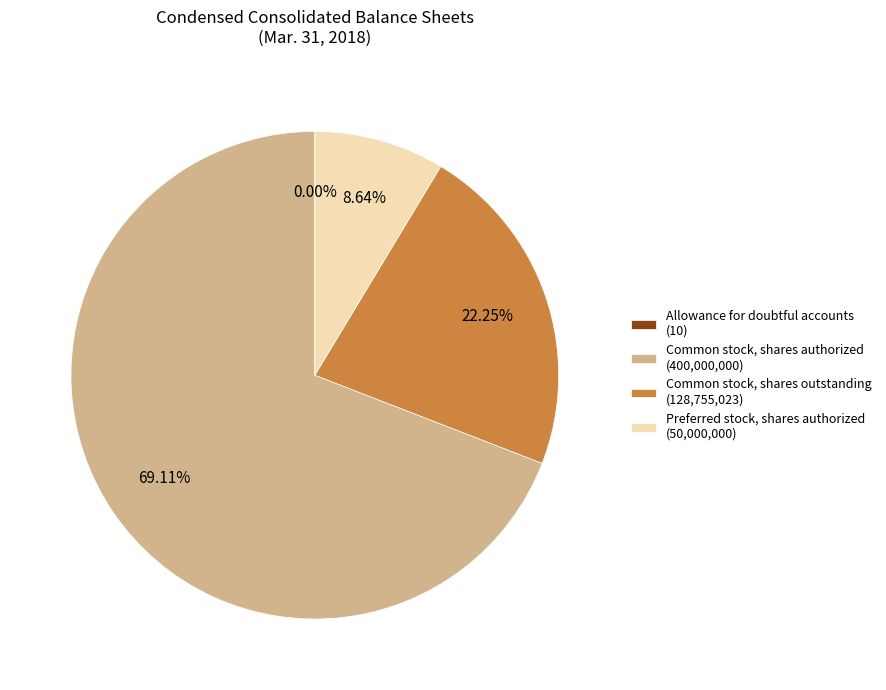

What percentage is the Common stock, shares authorized slice, to the nearest percent?

69%